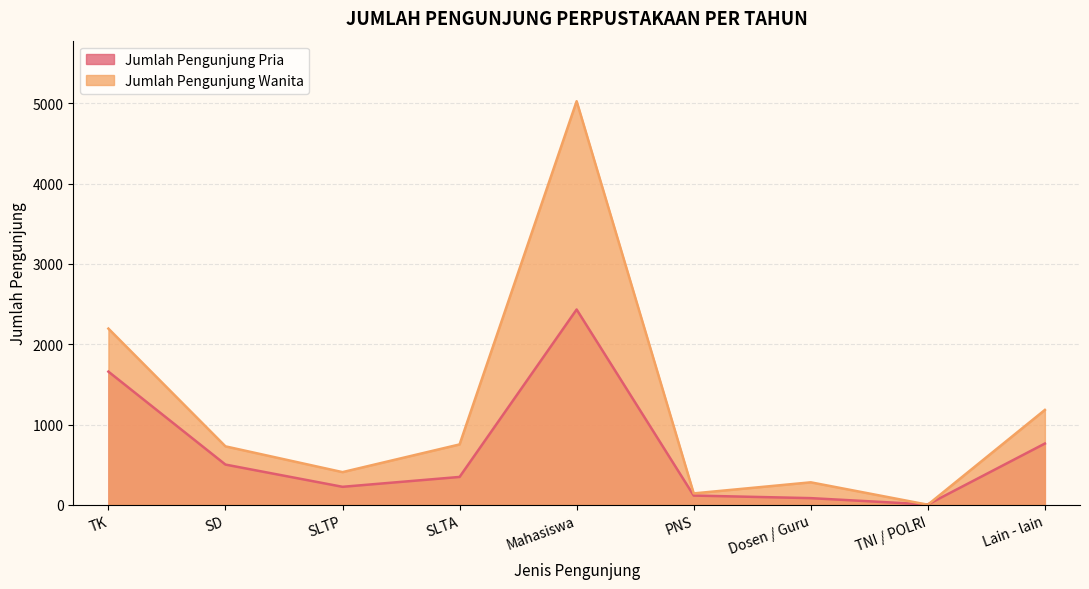

How many values in the Jumlah Pengunjung Pria series are below 347?

4